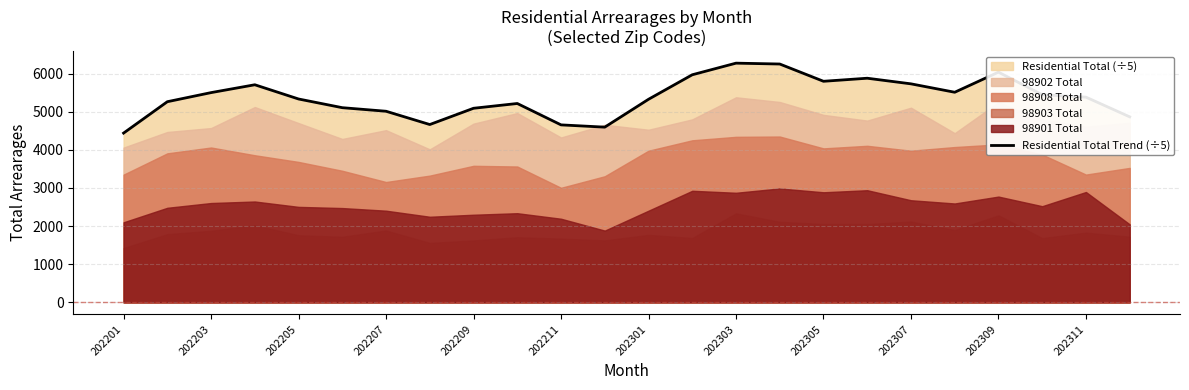

Is it true that Residential Total Trend (÷5) equals 7752.4 at 202209?

False